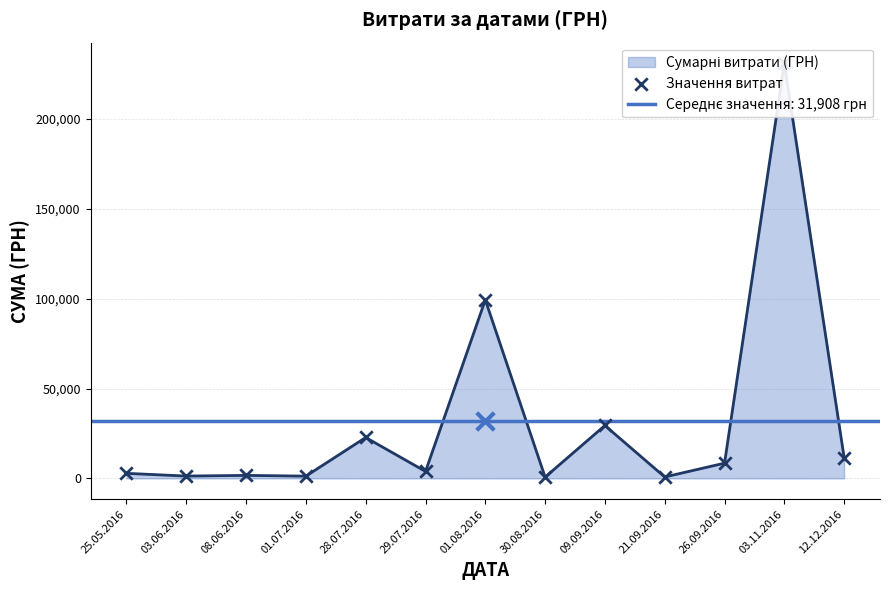

Between 08.06.2016 and 01.08.2016, which is larger?

01.08.2016